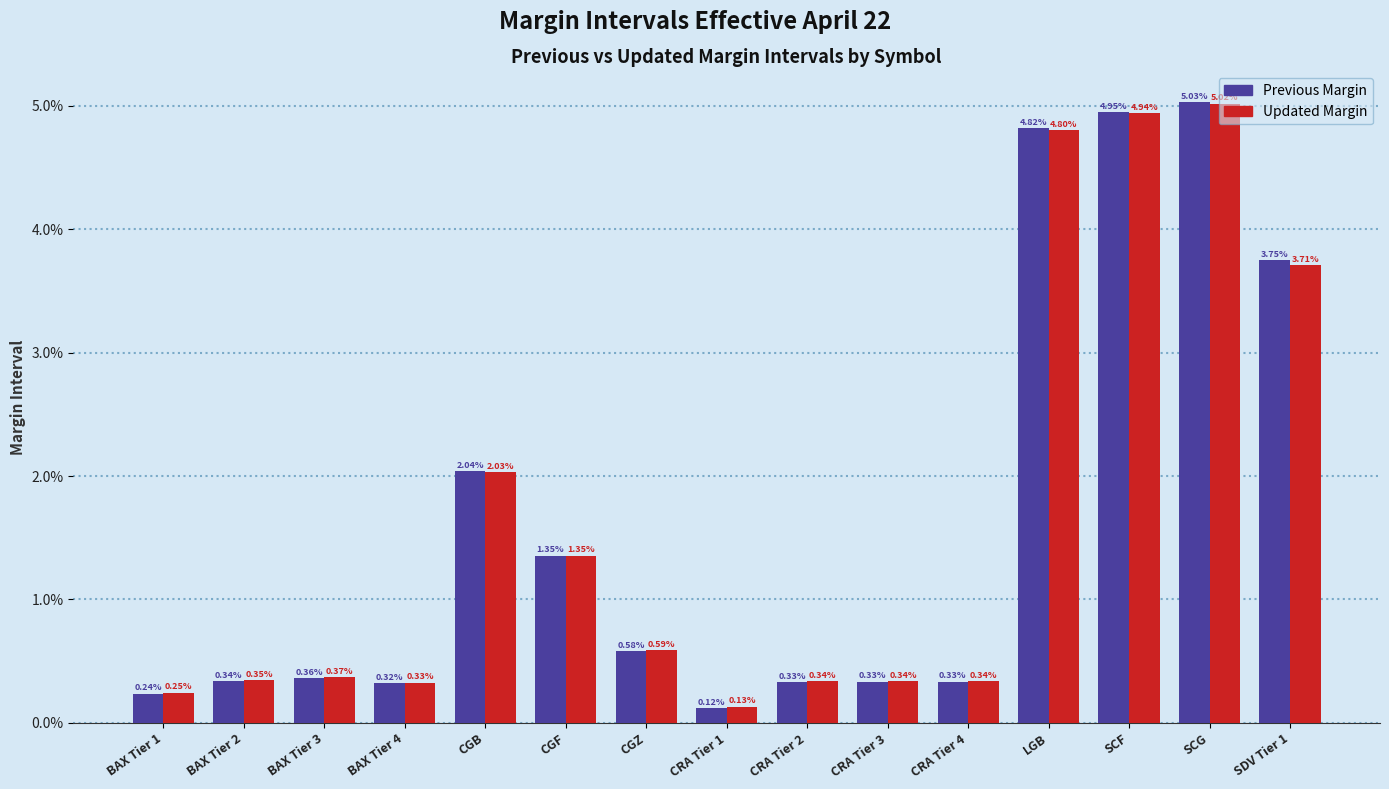

What are all the series names shown in the legend?

Previous Margin, Updated Margin